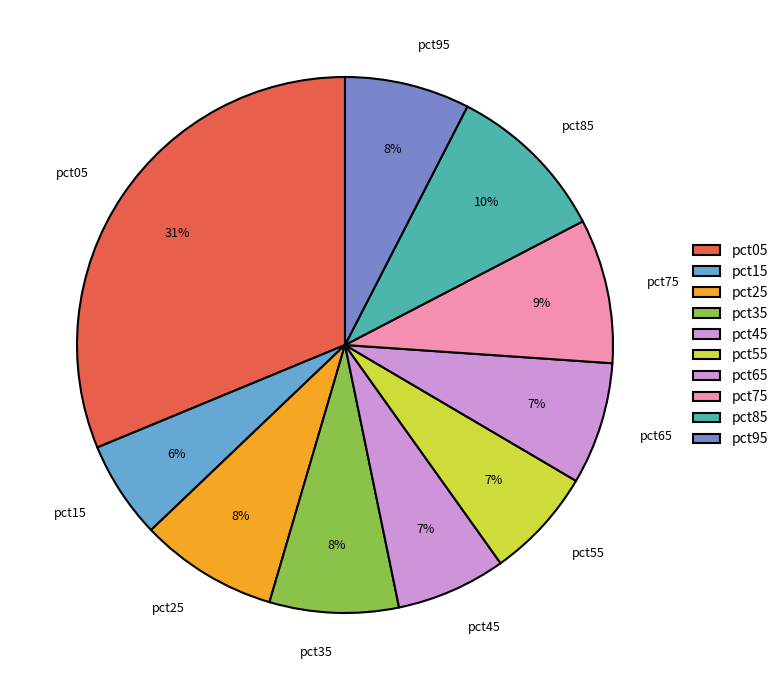

Do pct15 and pct95 together represent more than half of the pie?

No